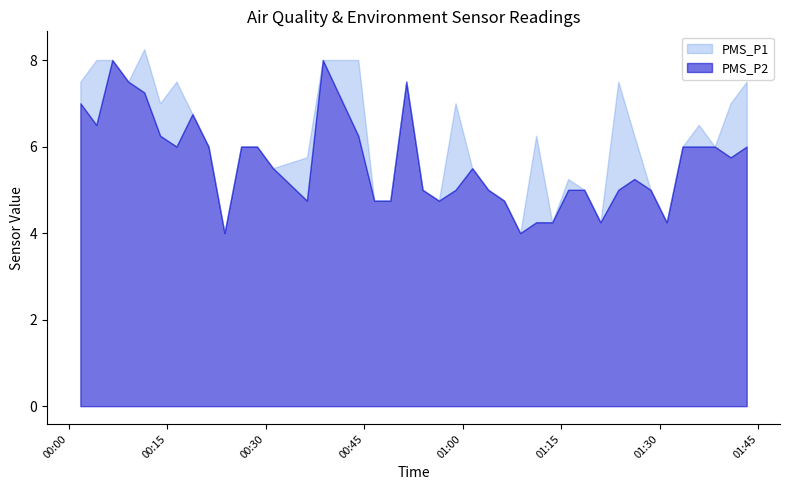

The value of PMS_P2 at 2022/05/23 01:38:23 is 1.2. True or false?

False